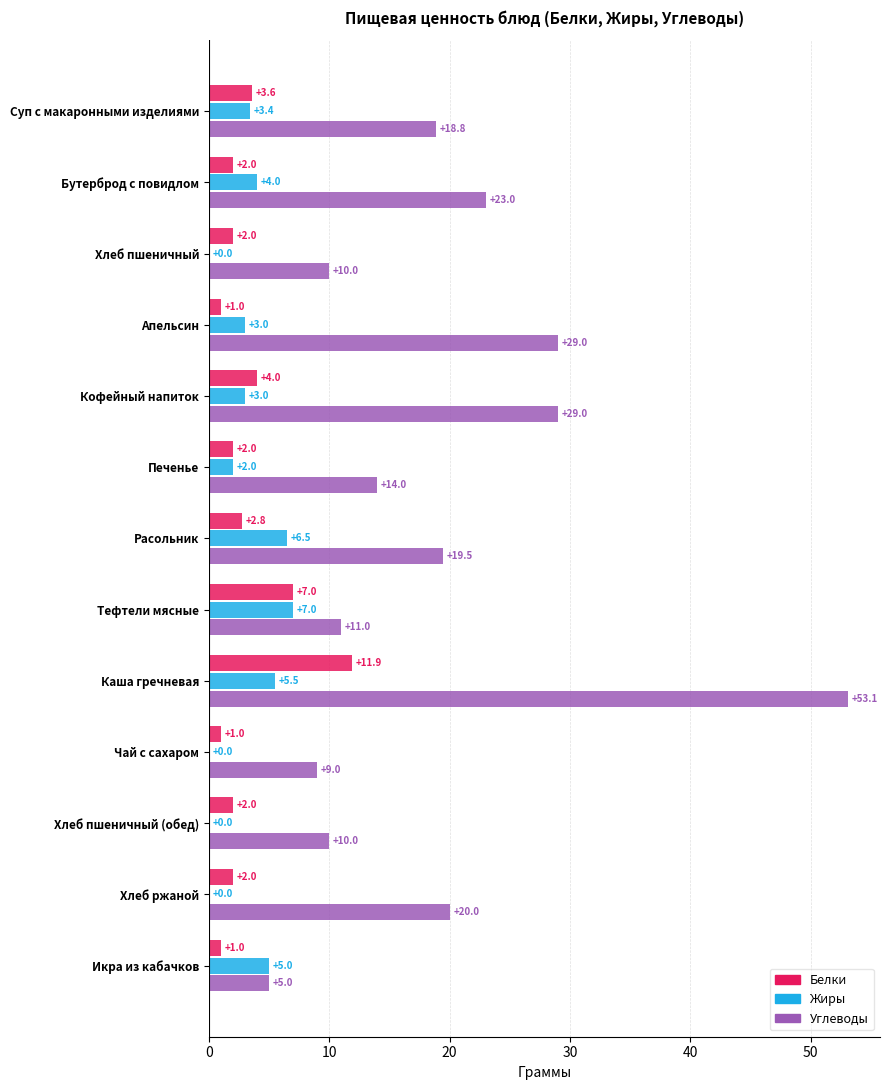

Which series has the largest total across all categories?

Углеводы